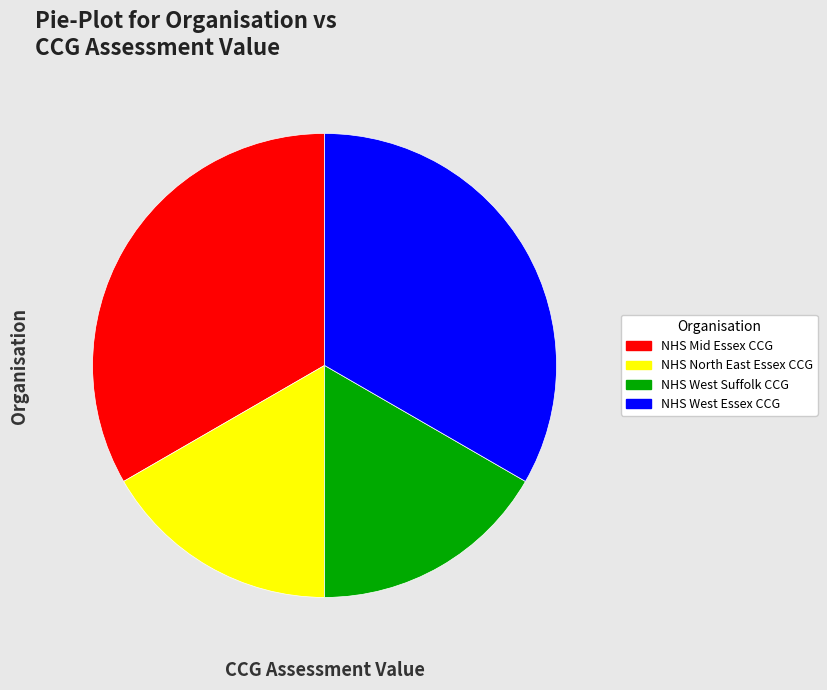

What is the ratio of the value at NHS Mid Essex CCG to the value at NHS West Essex CCG?

1.0